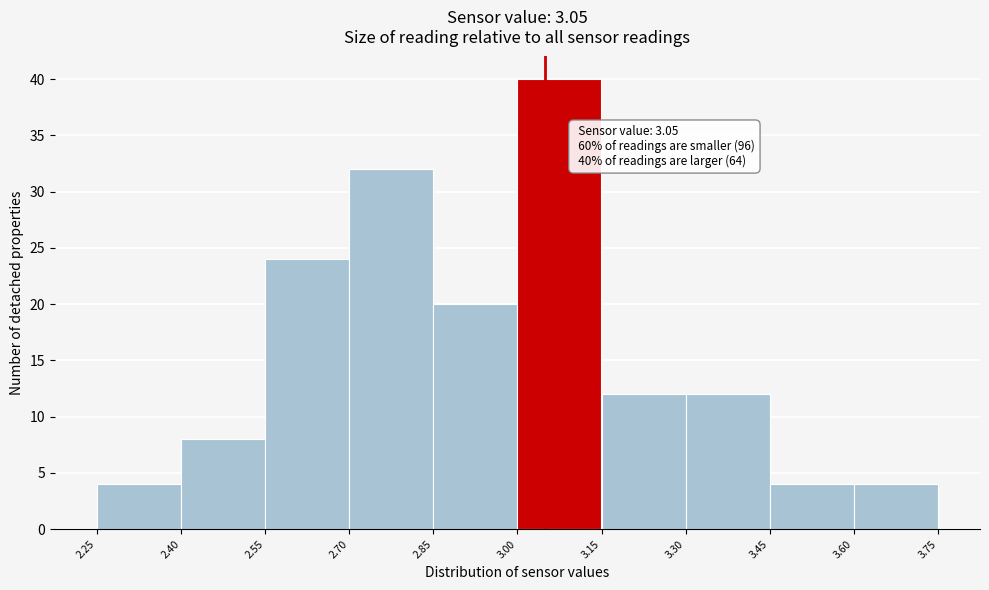

Over which range of the x-axis is the bar tallest?

3.00 to 3.15